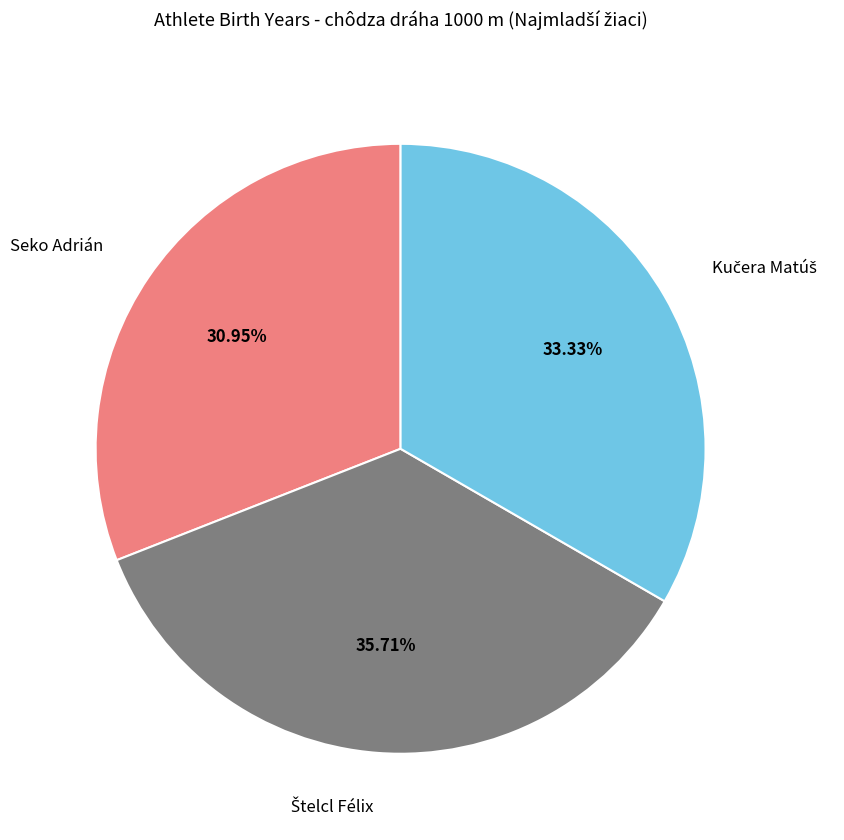

How many slices are in this pie chart?

3